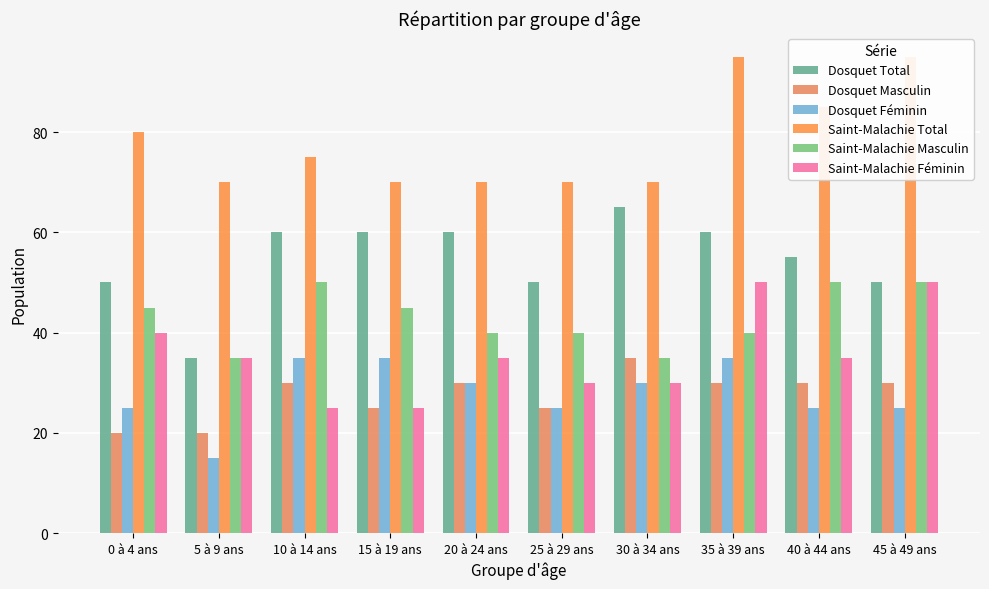

Reading left to right, what are all the values shown in this chart?

Dosquet Total: 50	35	60	60	60	50	65	60	55	50
Dosquet Masculin: 20	20	30	25	30	25	35	30	30	30
Dosquet Féminin: 25	15	35	35	30	25	30	35	25	25
Saint-Malachie Total: 80	70	75	70	70	70	70	95	85	95
Saint-Malachie Masculin: 45	35	50	45	40	40	35	40	50	50
Saint-Malachie Féminin: 40	35	25	25	35	30	30	50	35	50